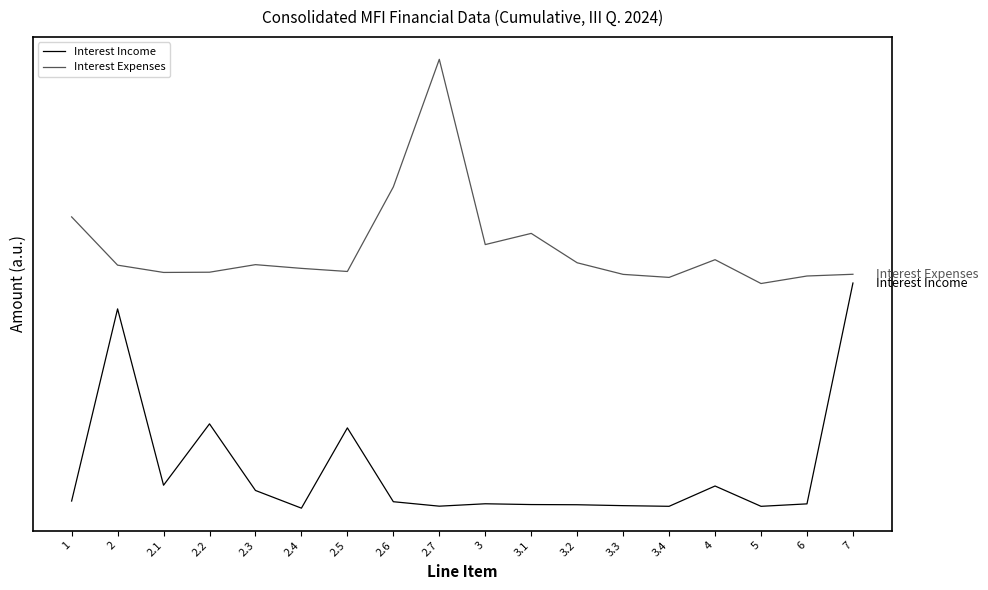

True or false: Interest Expenses and Interest Income cross at least once.

False